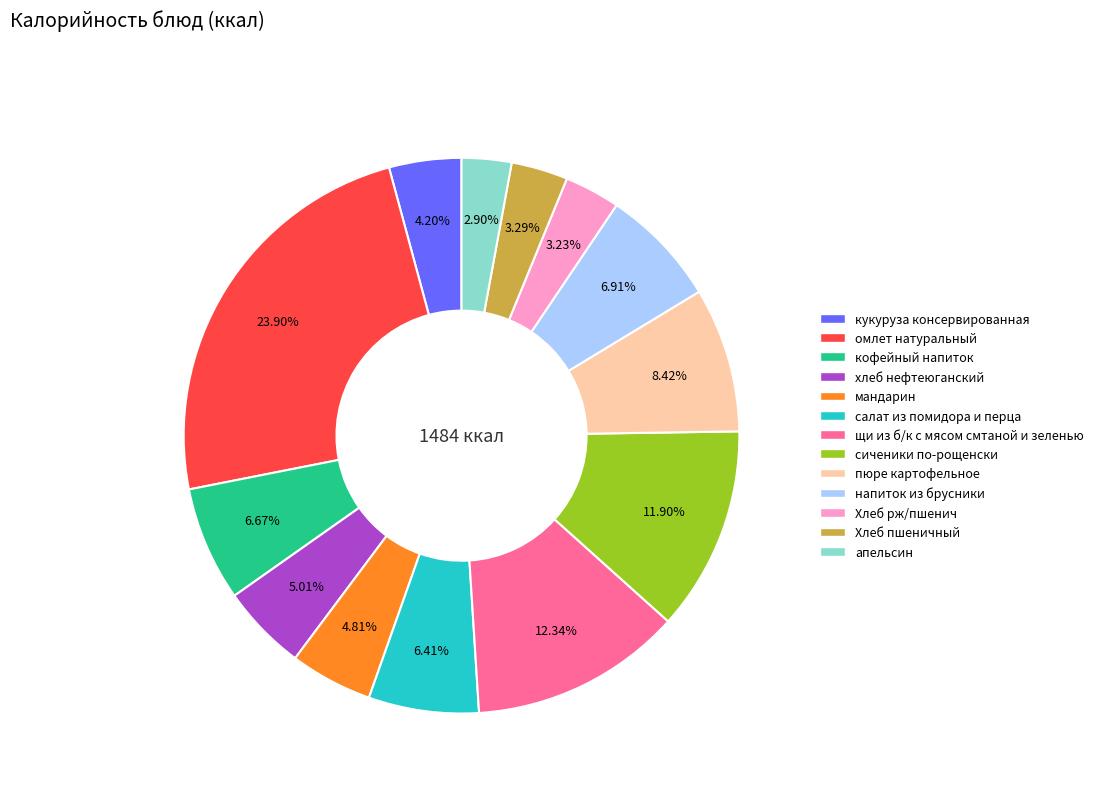

What percentage is the Хлеб рж/пшенич slice, to the nearest percent?

3%